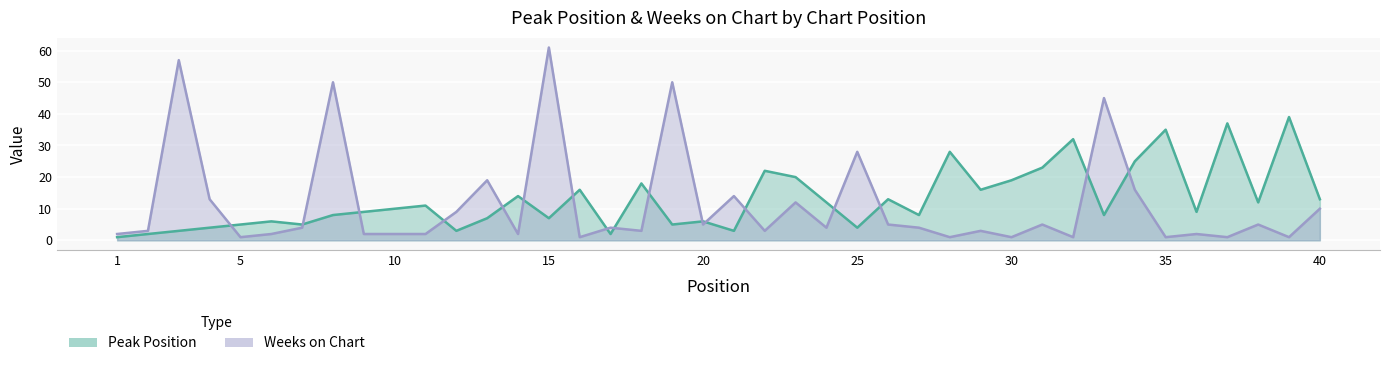

At 38, list the series in order from largest to smallest.

Peak Position, Weeks on Chart